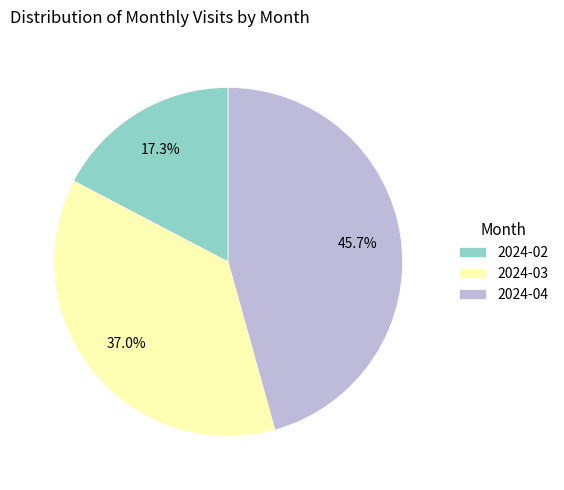

The 2024-03 slice represents 27% of the pie. True or false?

False